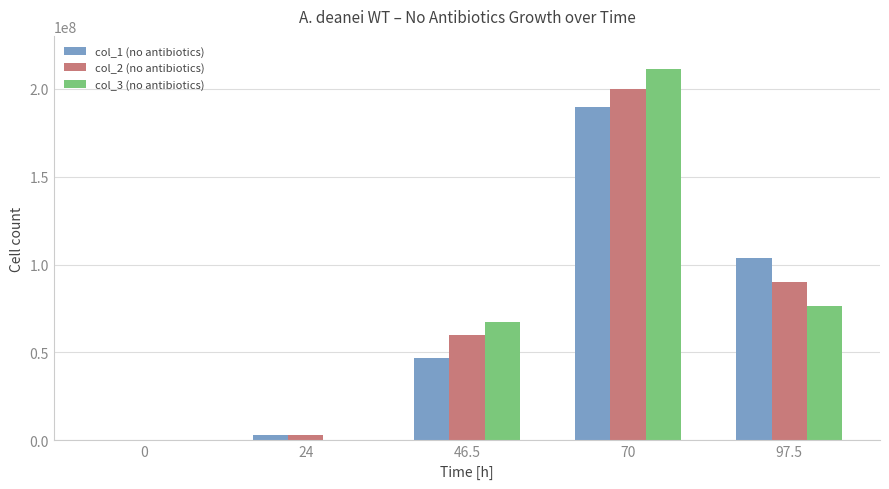

Is the value of col_1 (no antibiotics) at 24 greater than the value of col_2 (no antibiotics) at 46.5?

No